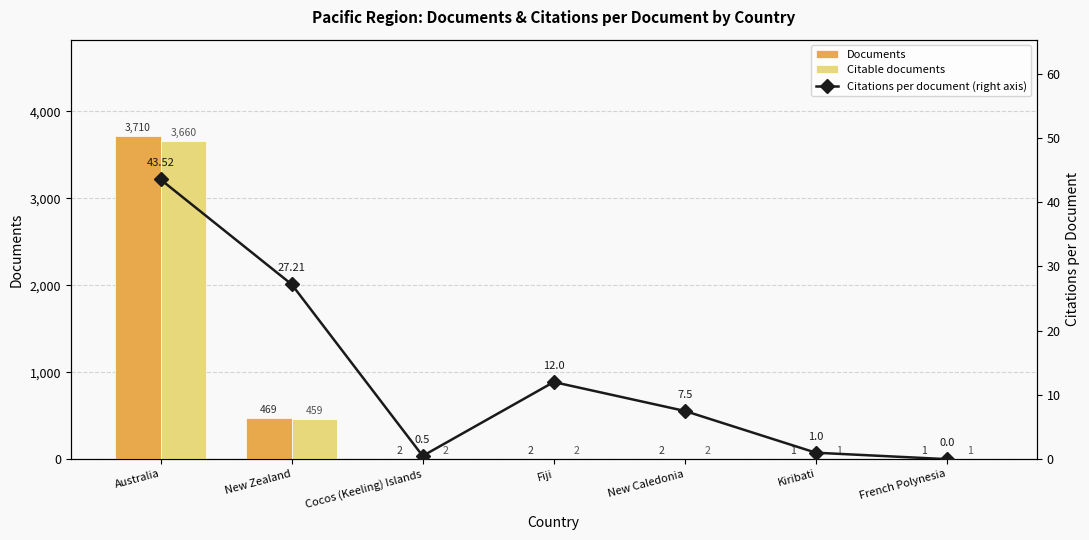

Which label corresponds to the smallest value in the chart?

French Polynesia